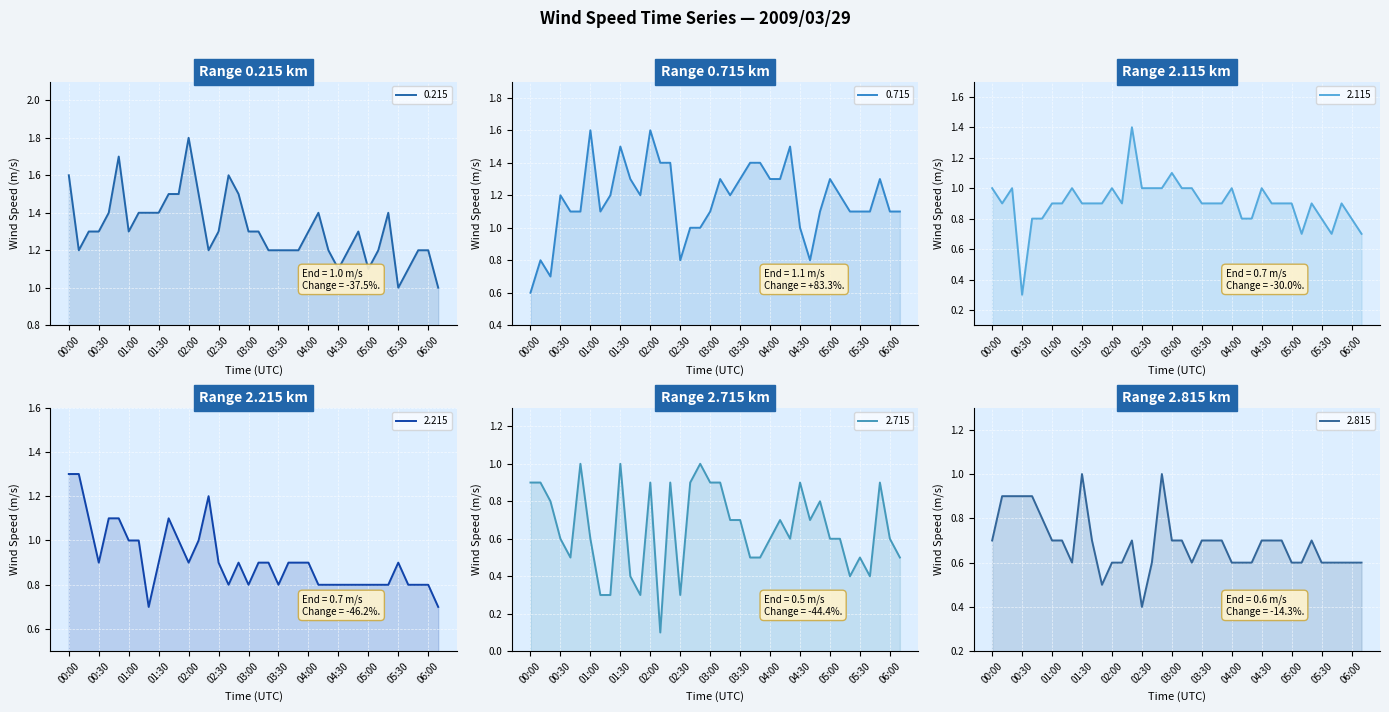

Which series ends up on top after the final intersection of 0.215 and 2.115?

0.215